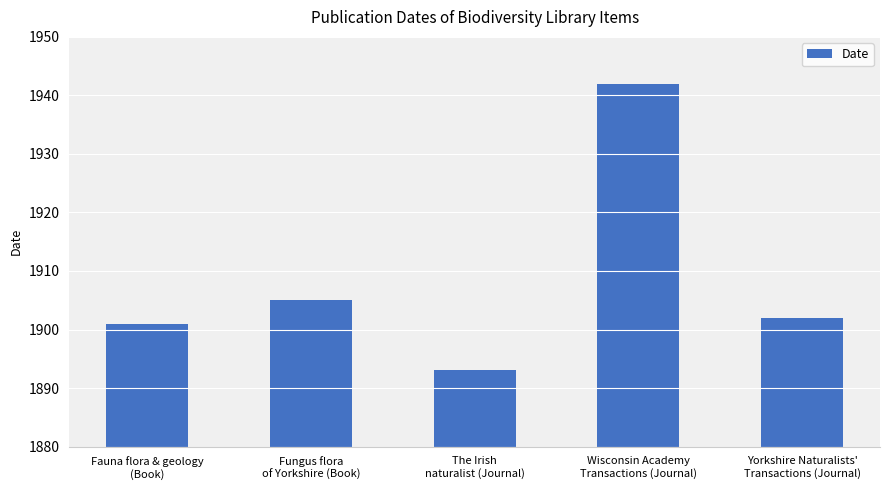

What is the value of the 1st bar from the left?

1901